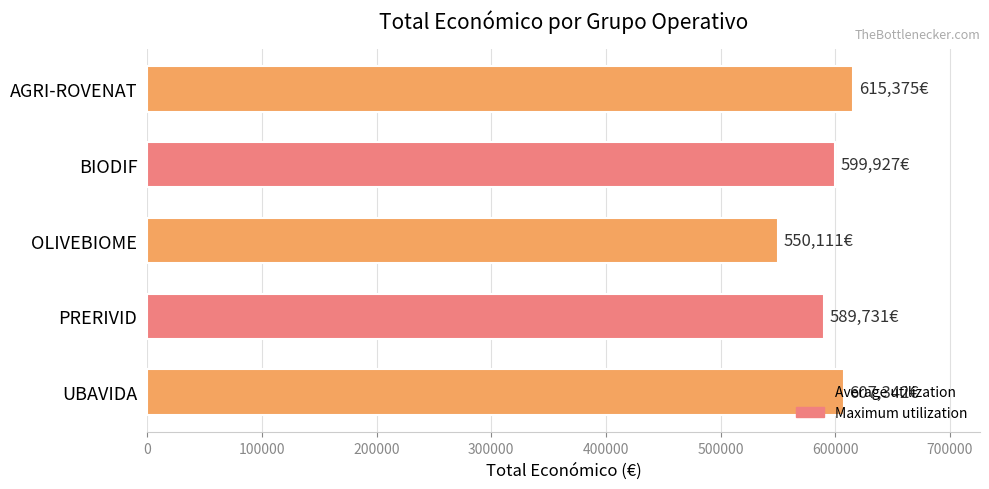

What is the ratio of the value at PRERIVID to the value at AGRI-ROVENAT?

1.0